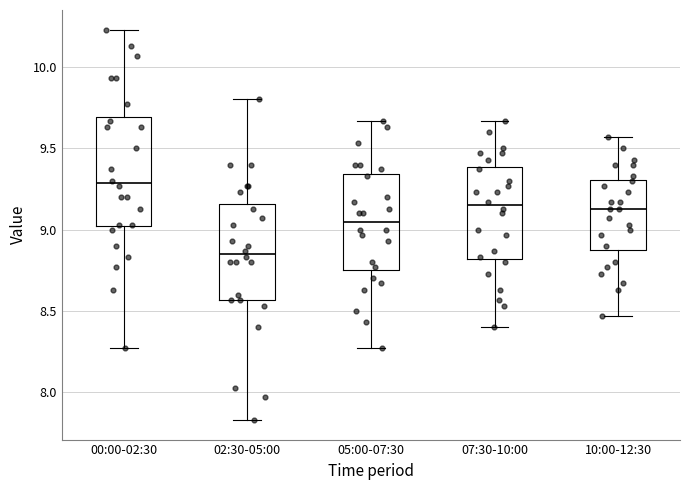

Reading left to right, transcribe this box plot: for each box, give where its median line is, the range the box spans, and where its two whiskers end, as read against the y-axis. The values are not printed on the chart, so give them approximately, as read against the axis.

00:00-02:30: median 9.30, box 9.00 to 9.70, whiskers 8.25 to 10.25
02:30-05:00: median 8.85, box 8.55 to 9.15, whiskers 7.85 to 9.80
05:00-07:30: median 9.05, box 8.75 to 9.35, whiskers 8.25 to 9.65
07:30-10:00: median 9.15, box 8.80 to 9.40, whiskers 8.40 to 9.65
10:00-12:30: median 9.15, box 8.90 to 9.30, whiskers 8.45 to 9.55